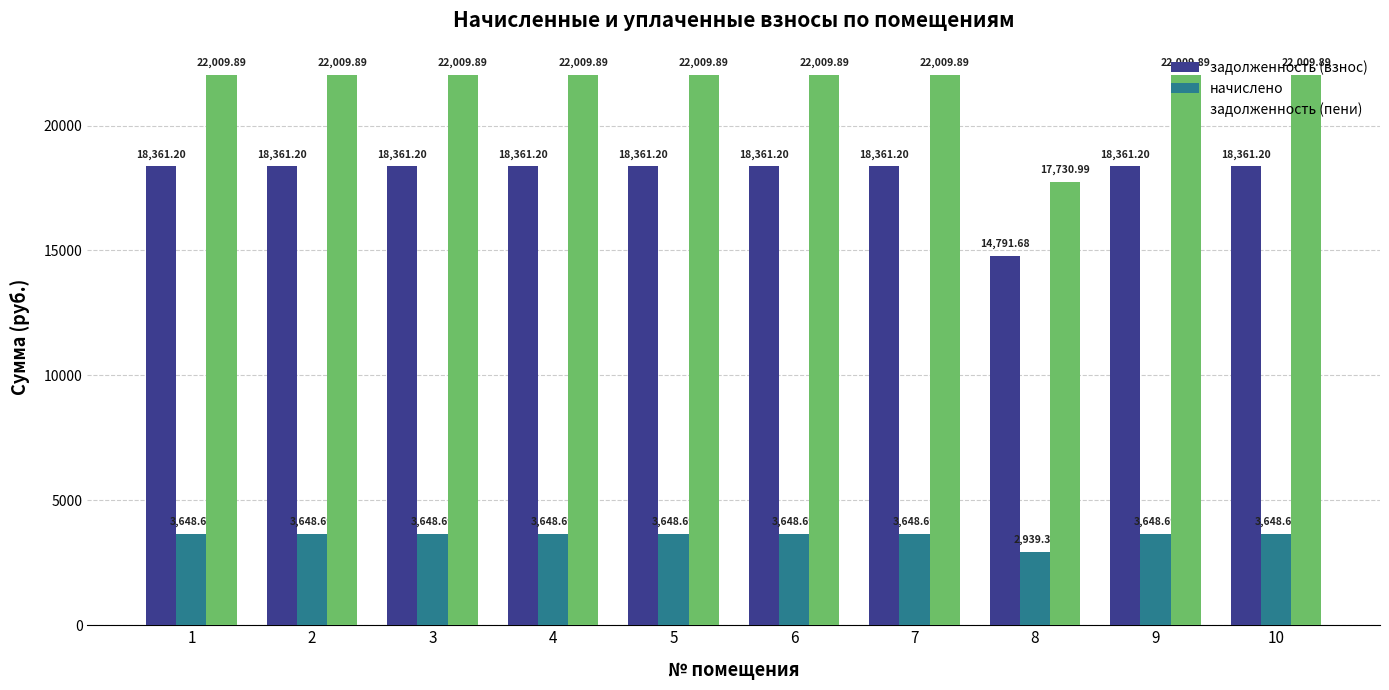

List the series in order of their peak value, highest first.

задолженность (пени), задолженность (взнос), начислено